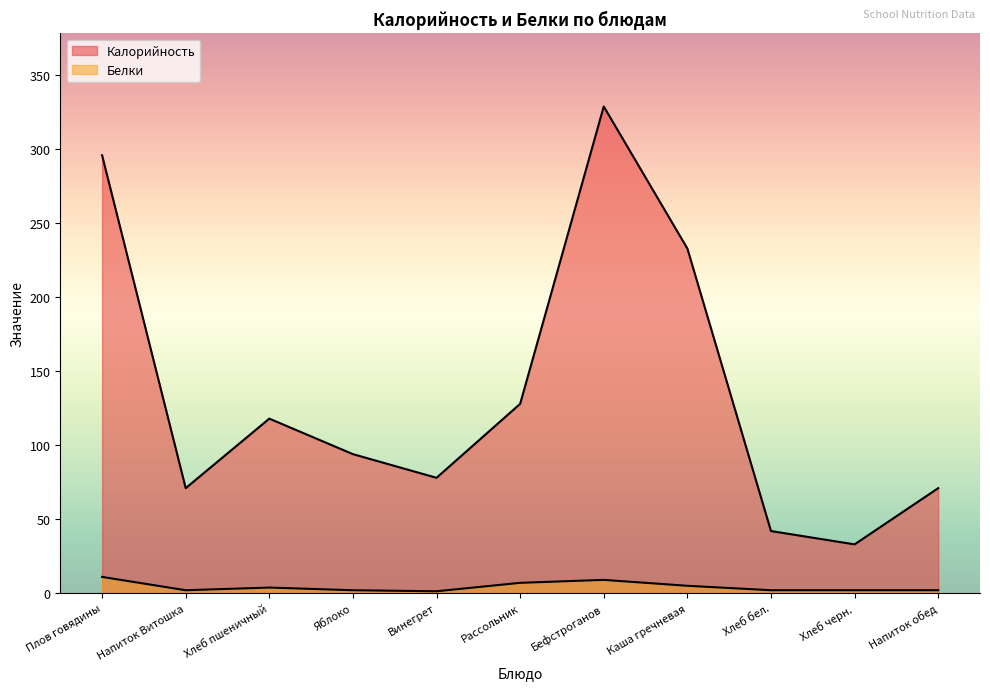

What is the sum of all Белки values?

47.1